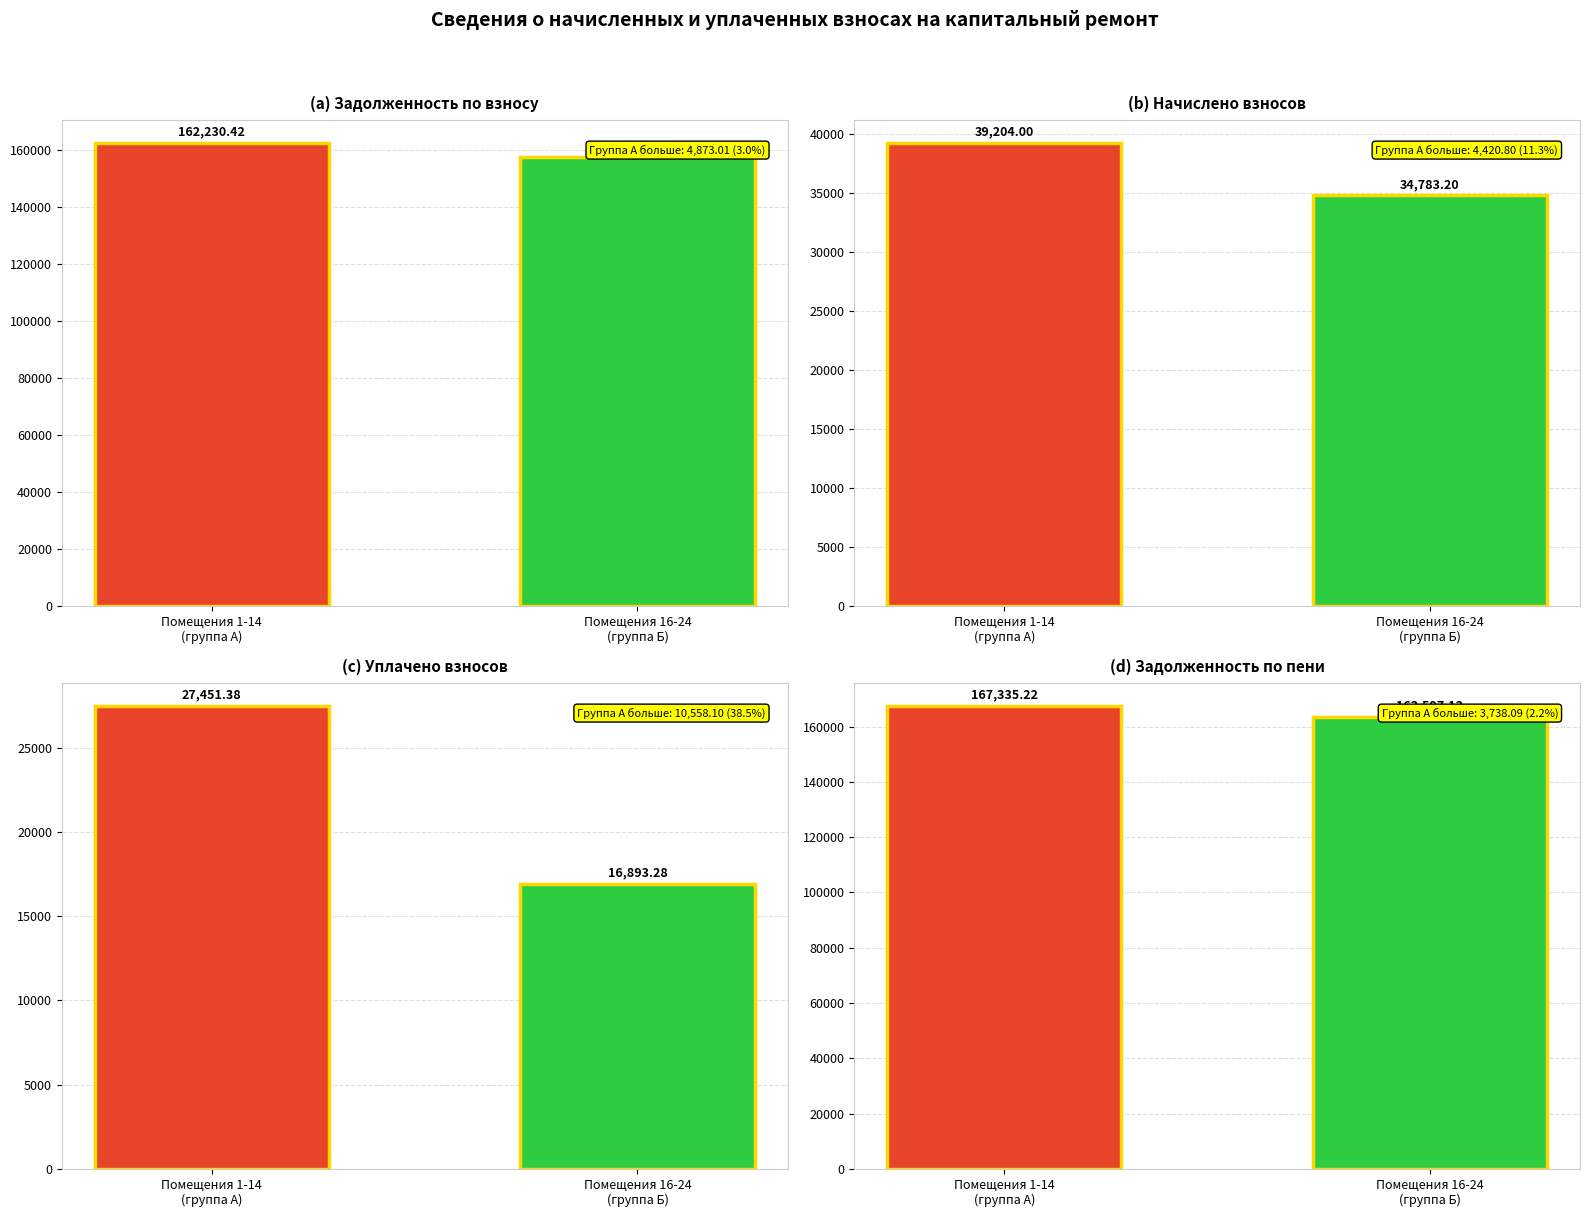

What is the difference between the maximum and minimum values in the (a) Задолженность по взносу series?

4873.0